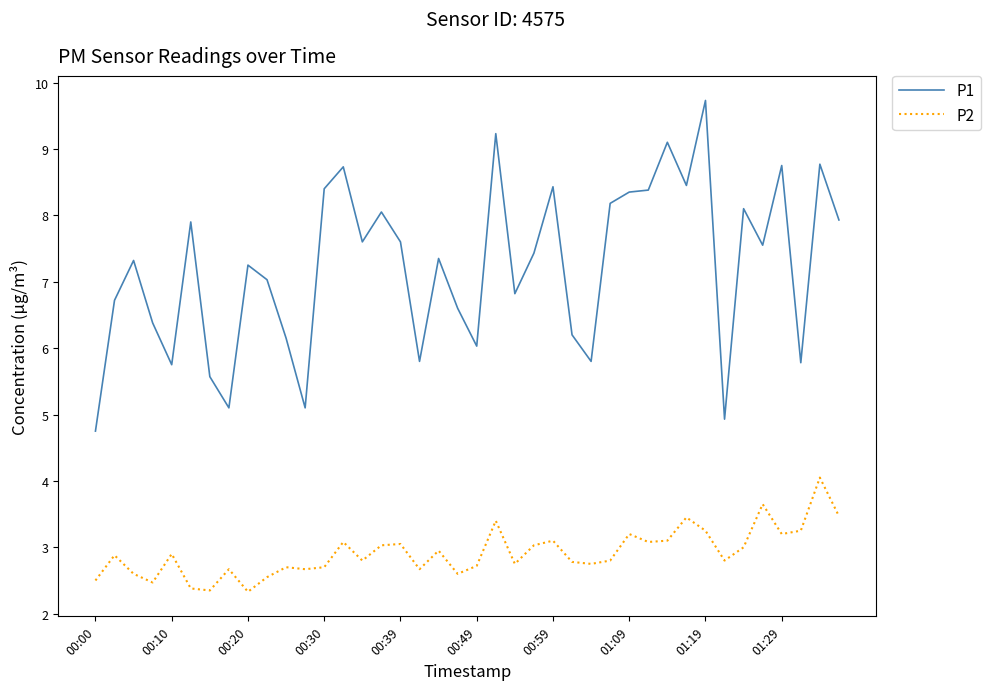

List the series in order of their overall mean, lowest first.

P2, P1